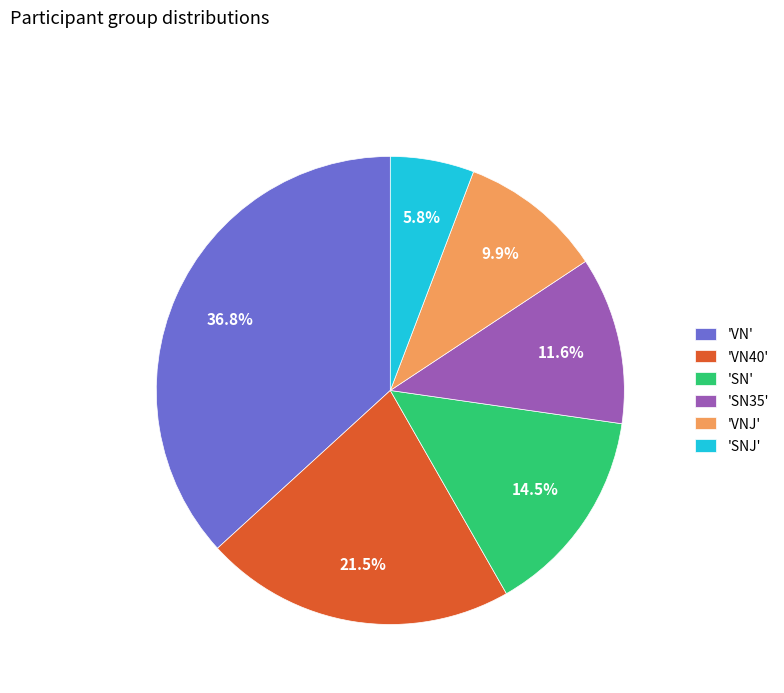

Is there any slice that represents more than half of the pie?

No